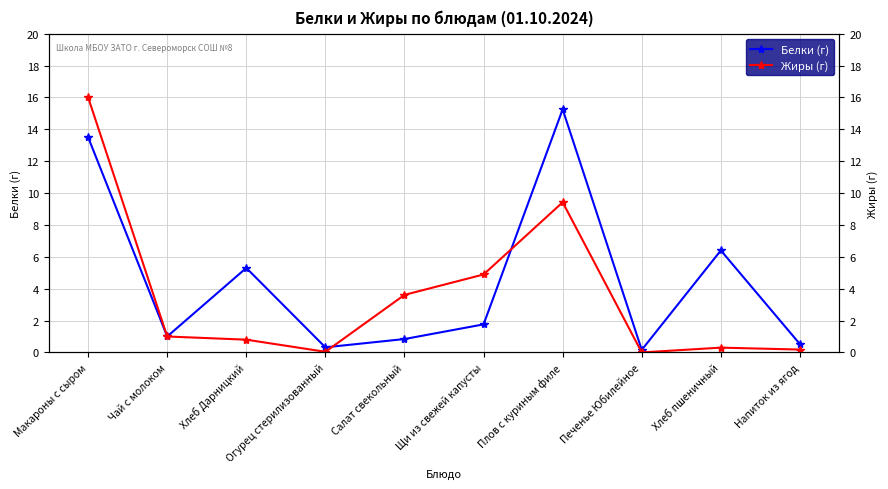

At Напиток из ягод, list the series in order from smallest to largest.

Жиры (г), Белки (г)